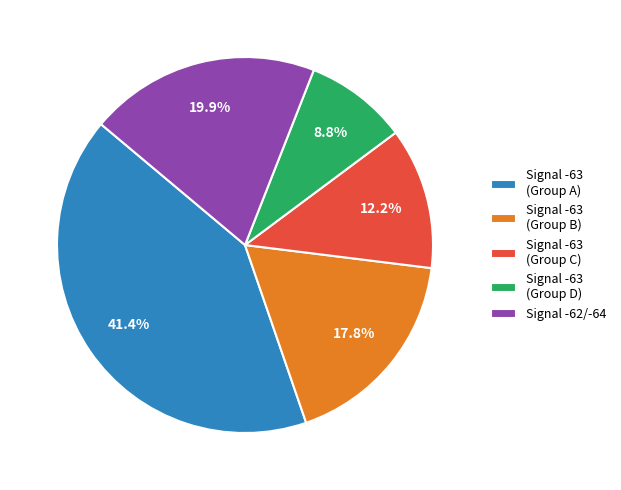

Does Signal -63 (Group C) represent more than half of the total?

No